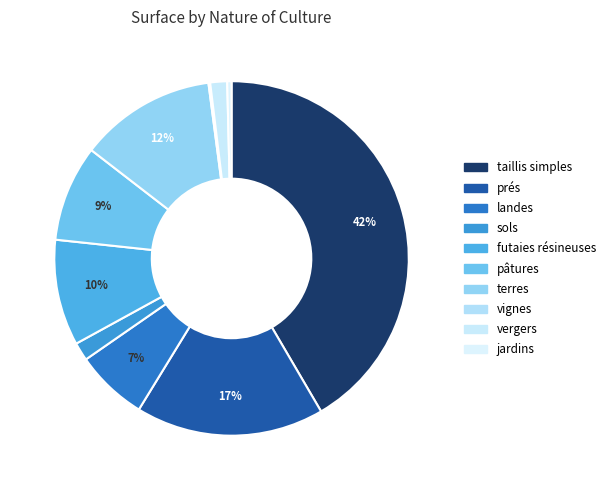

Is there a majority slice in this chart?

No